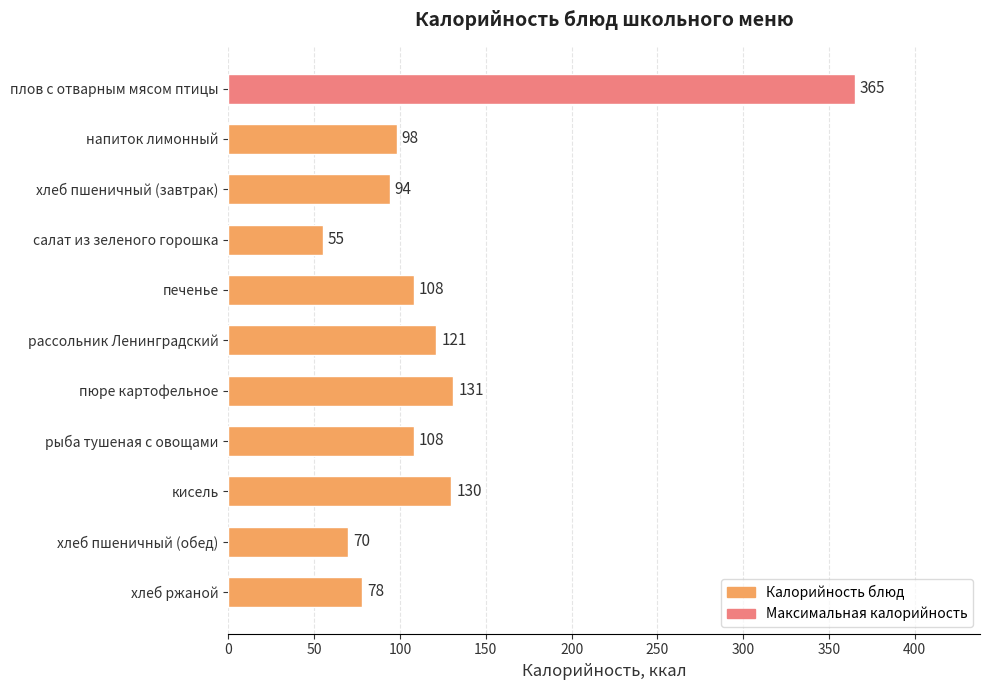

At which label is the value closest to 210?

пюре картофельное